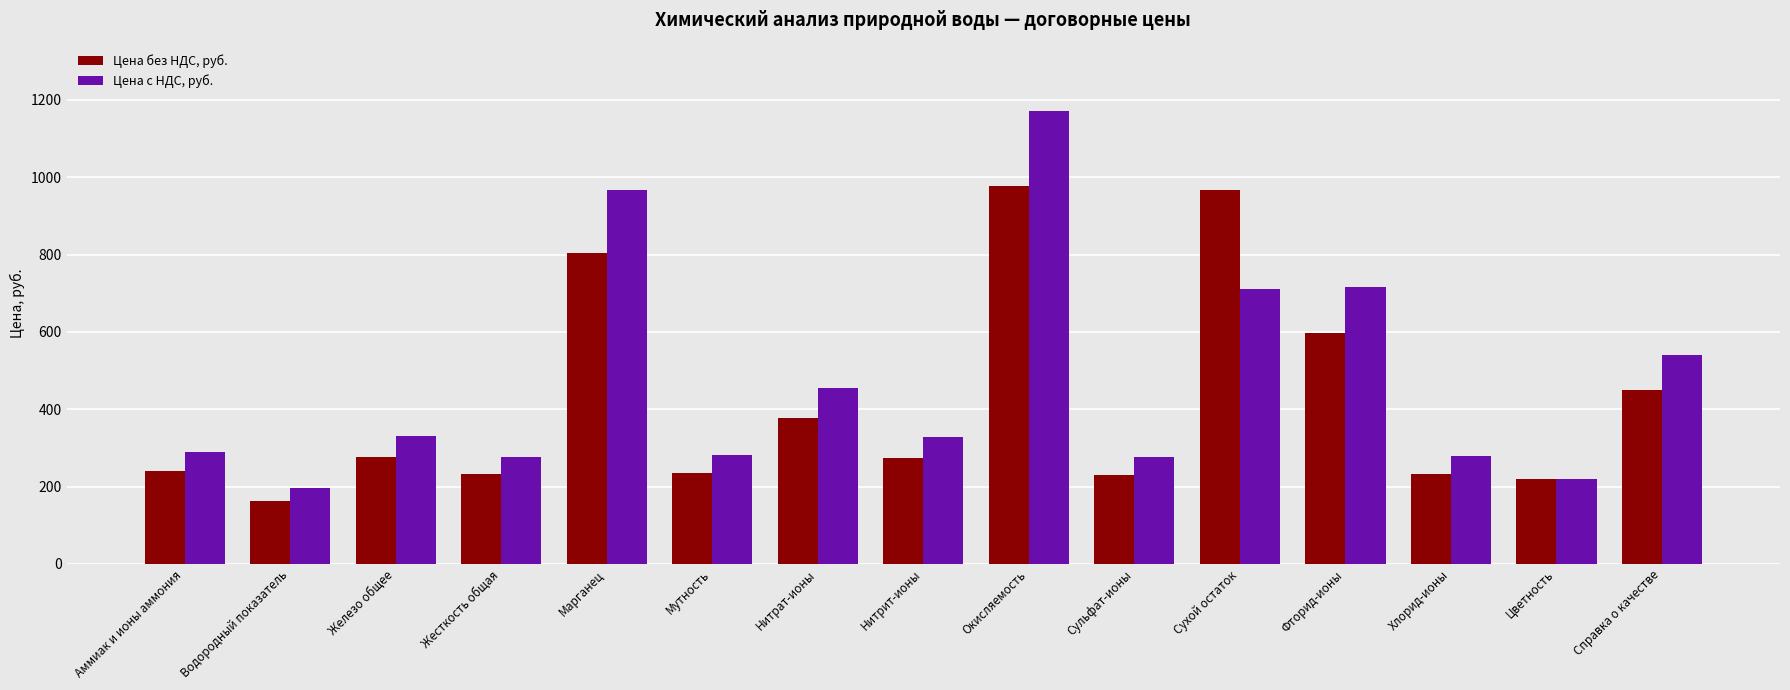

At Сухой остаток, list the series in order from smallest to largest.

Цена с НДС, руб., Цена без НДС, руб.